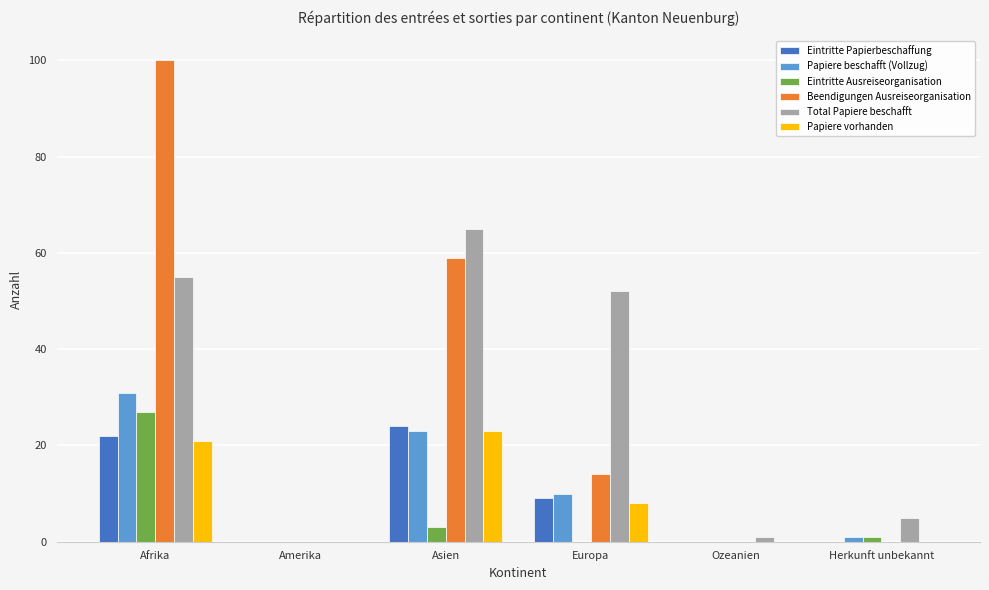

True or false: Eintritte Ausreiseorganisation has a value of 1 at Herkunft unbekannt.

True